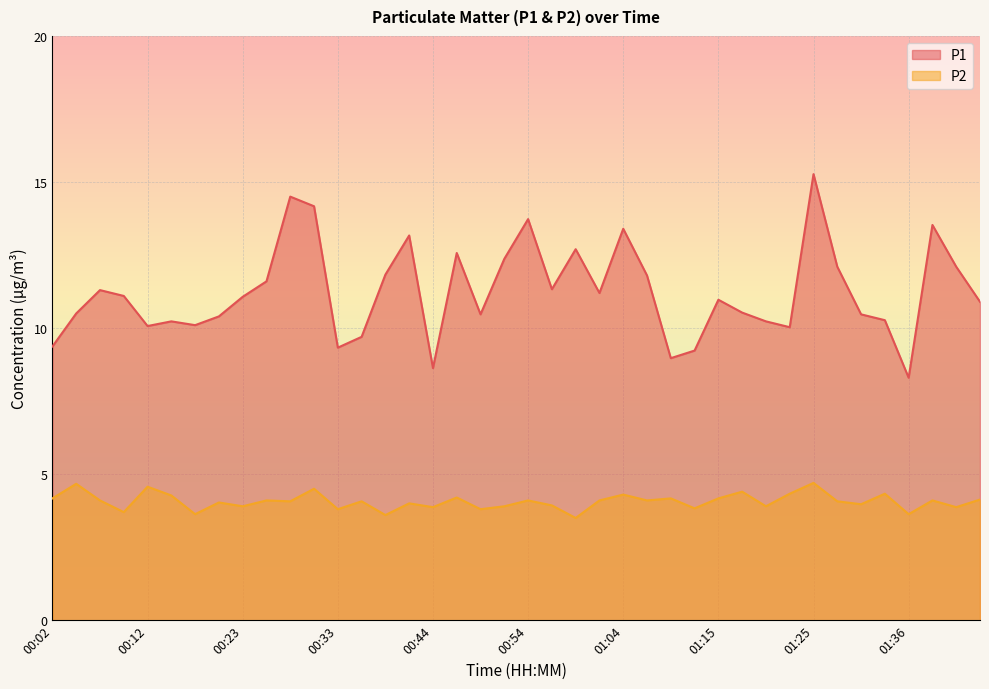

At which category is the sum across all series the highest?

01:25